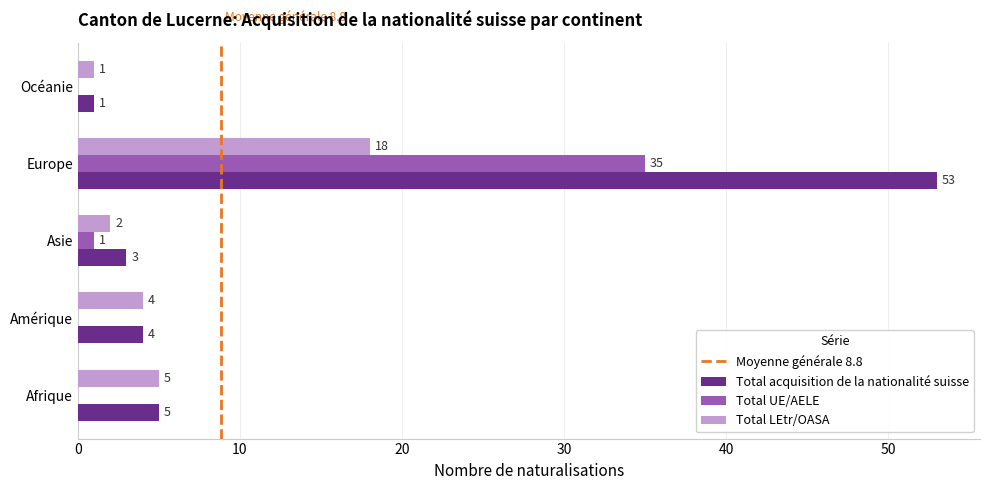

At which label is Total LEtr/OASA closest to 9?

Afrique